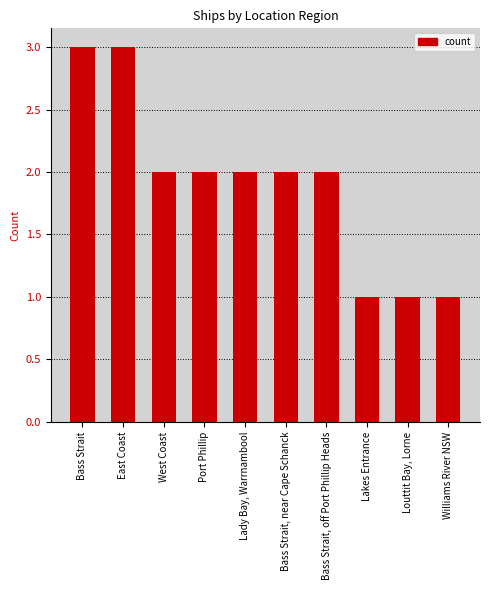

Reading left to right, transcribe all the data shown in this chart.

3	3	2	2	2	2	2	1	1	1